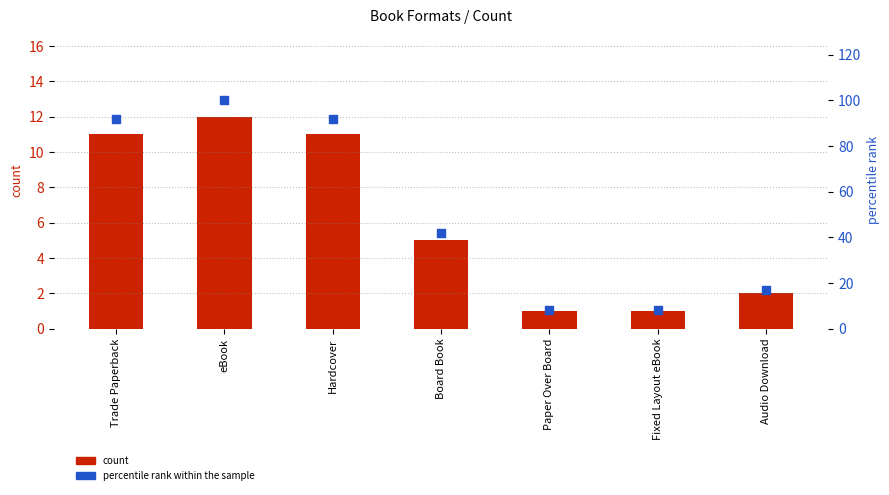

What is the total value across all series at Audio Download?

19